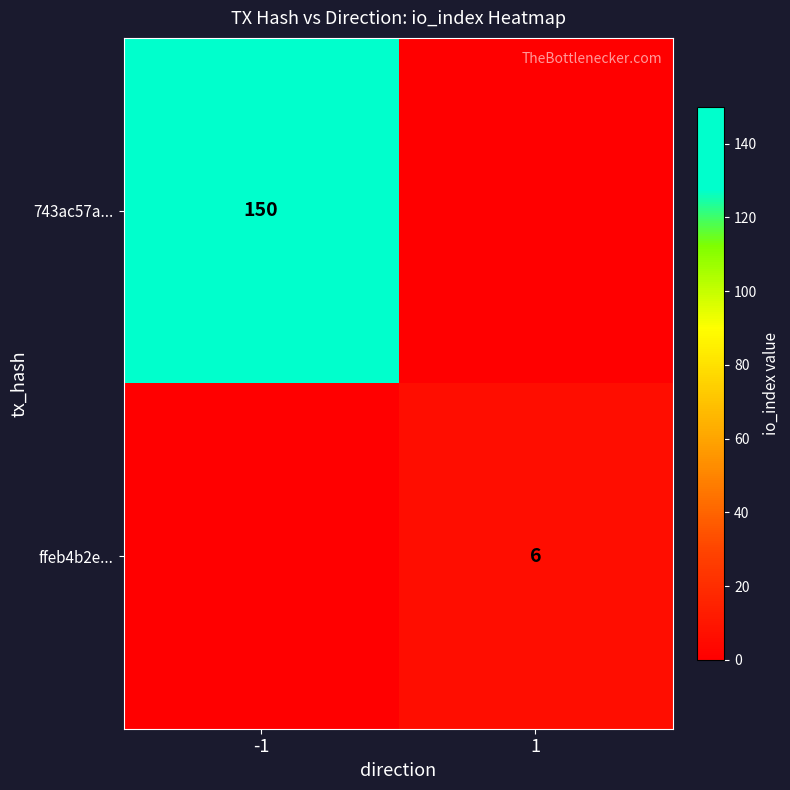

The ffeb4b2e... series shows 6 at 1. True or false?

True